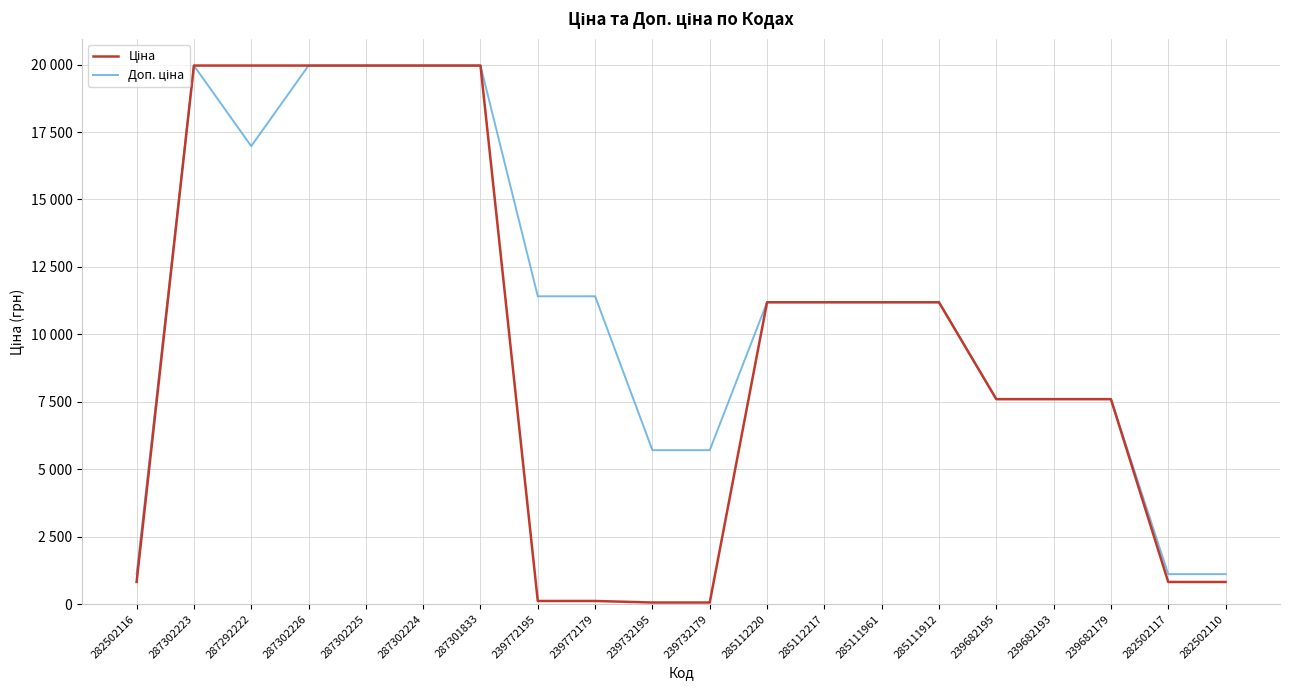

Where is Доп. ціна nearest to the value 10536?

285112220